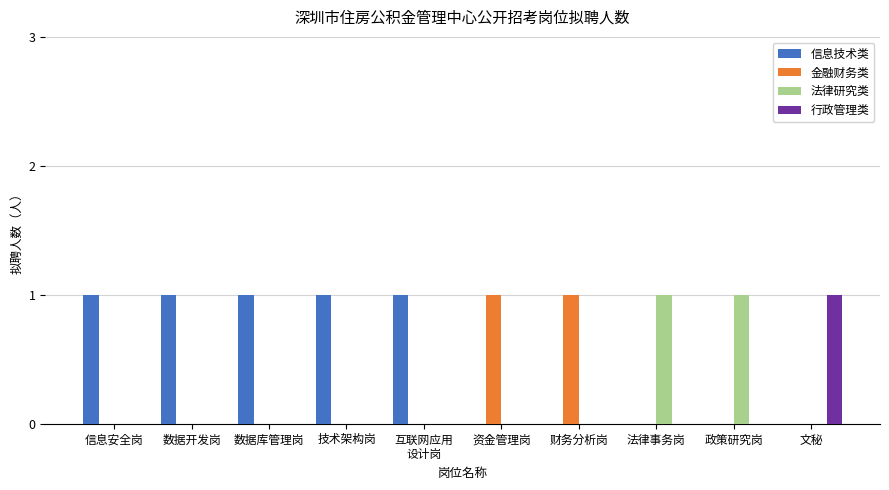

Count the number of categories in the chart.

10